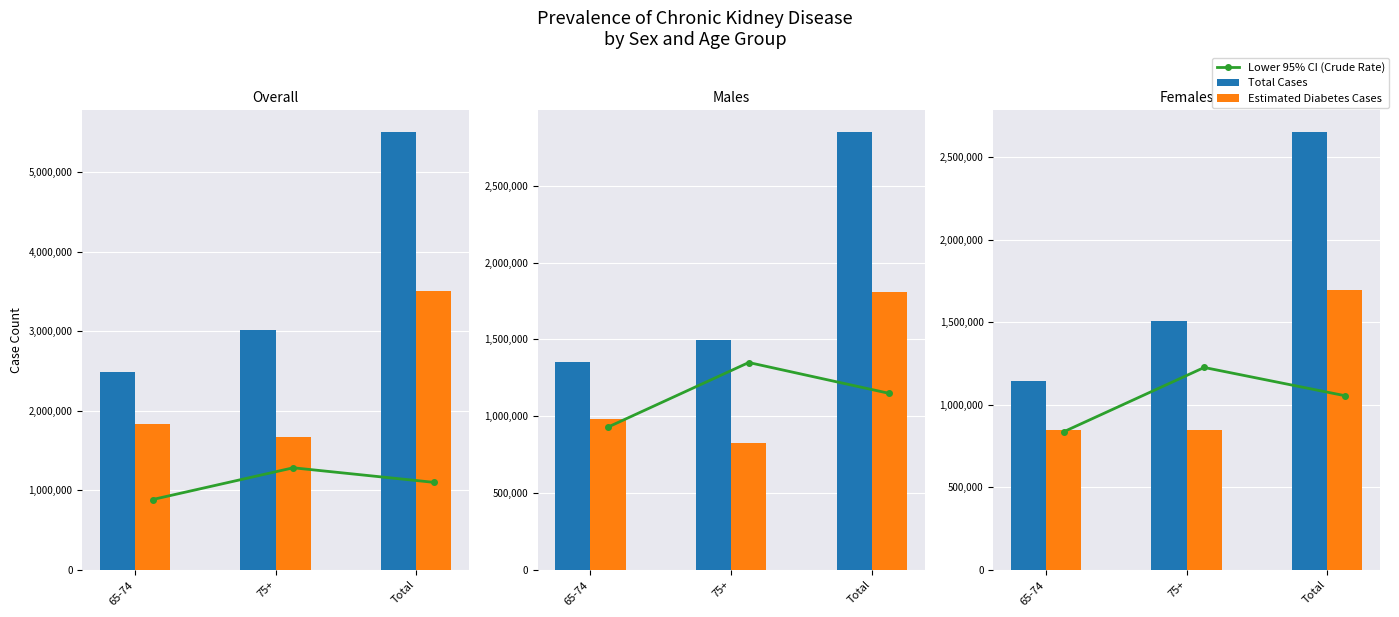

How many categories are shown in the chart?

3